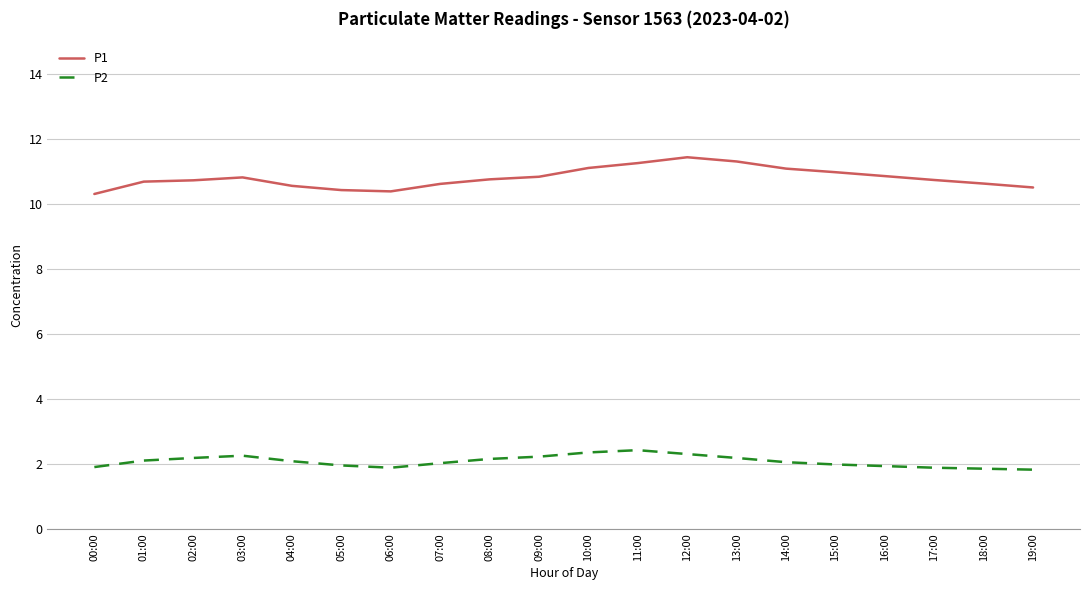

True or false: P2 and P1 cross at least once.

False